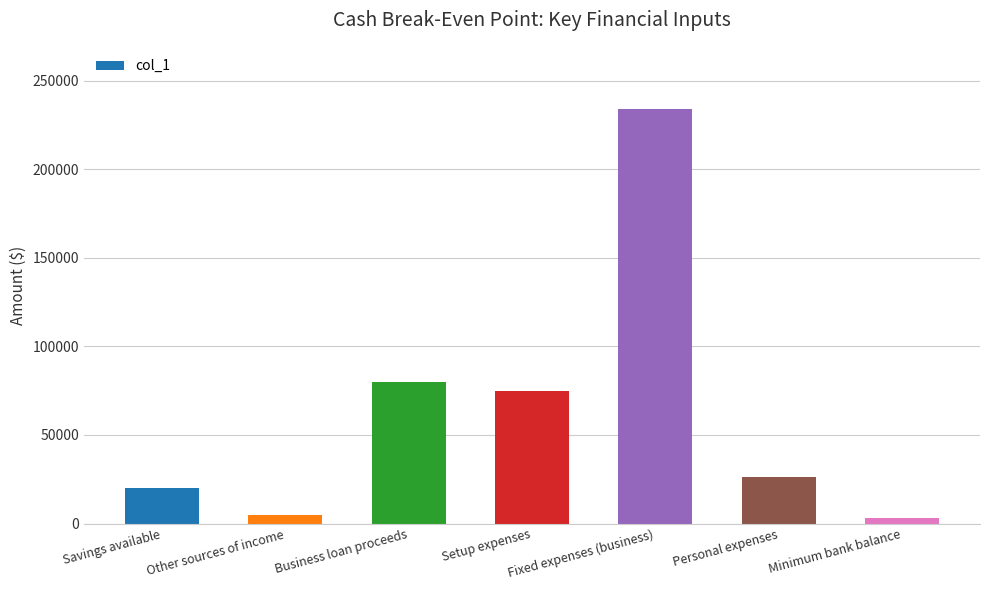

The chart shows a value of 75000 at Setup expenses. True or false?

True